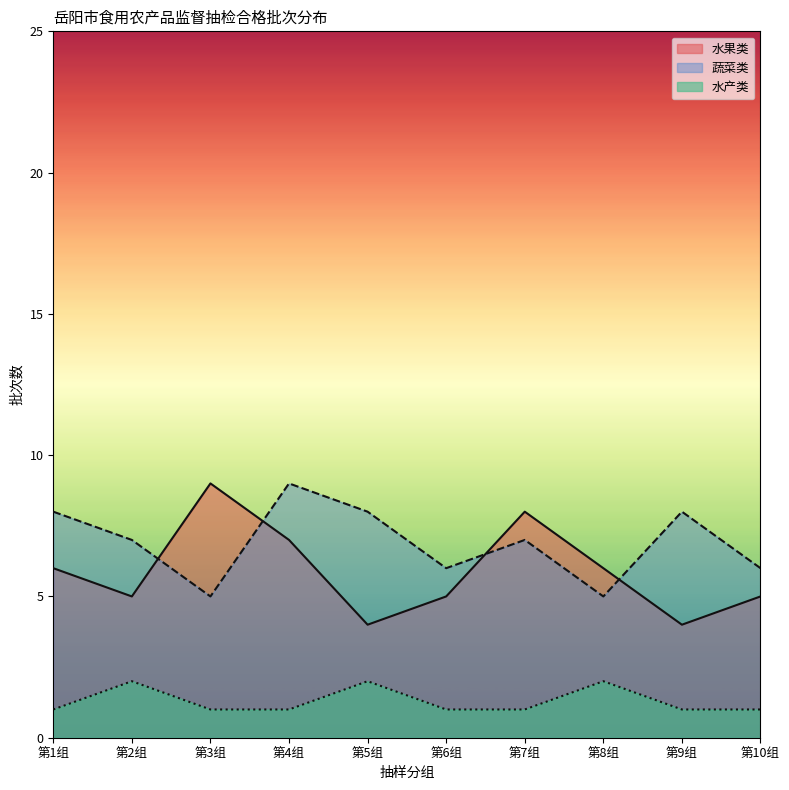

True or false: the data has more than 0 interior local peaks.

True